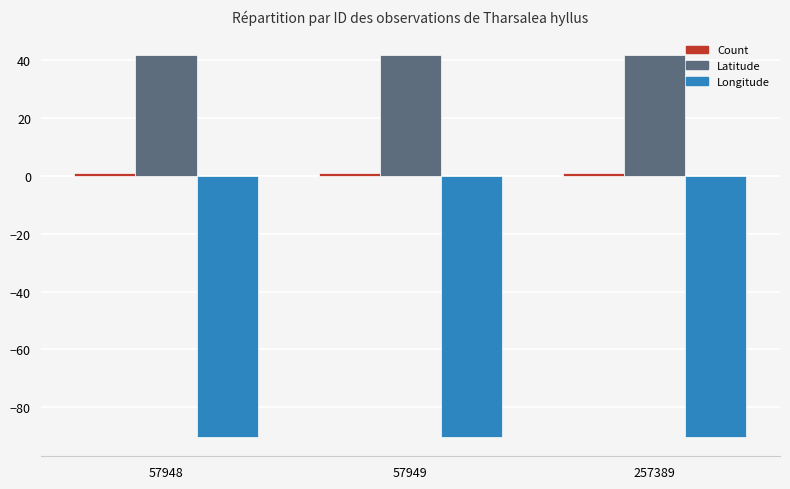

Does the chart contain any negative values?

Yes